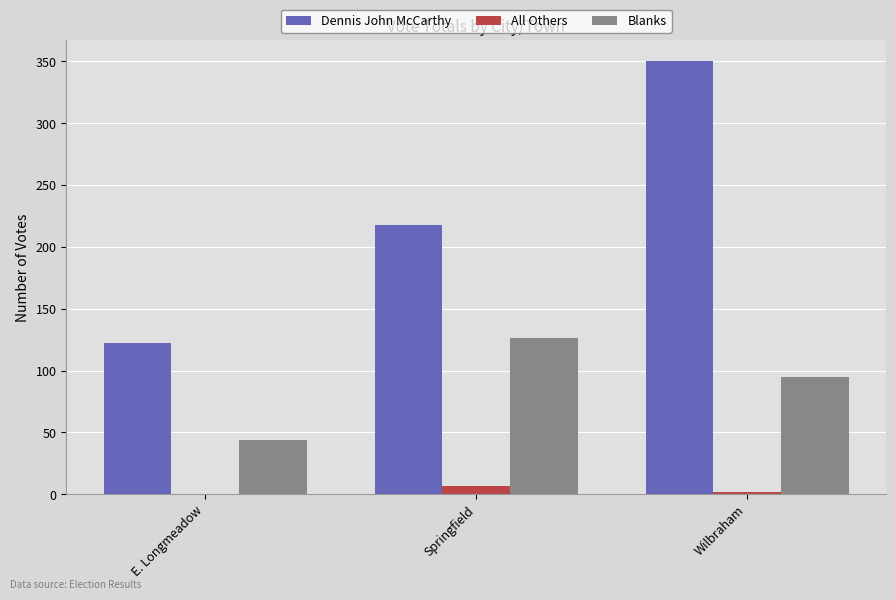

What is the total value across all series at Springfield?

351